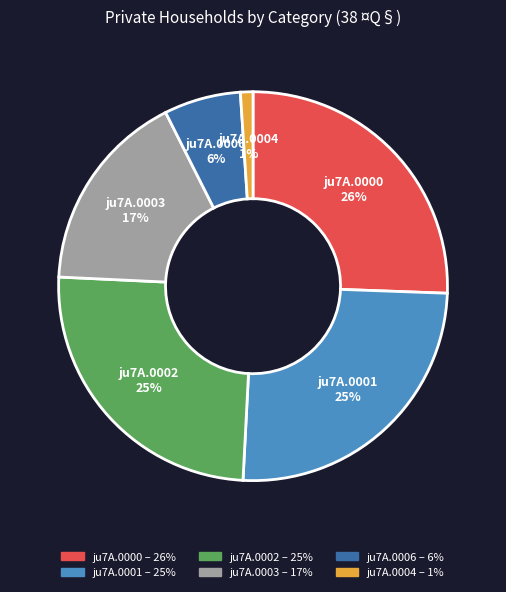

Is there a majority slice in this chart?

No